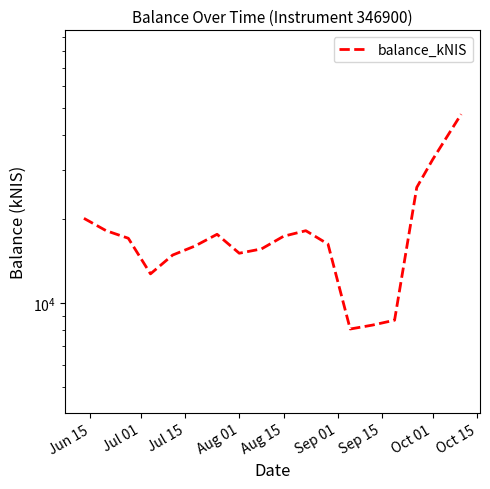

What is the sum of all values?

330804.0